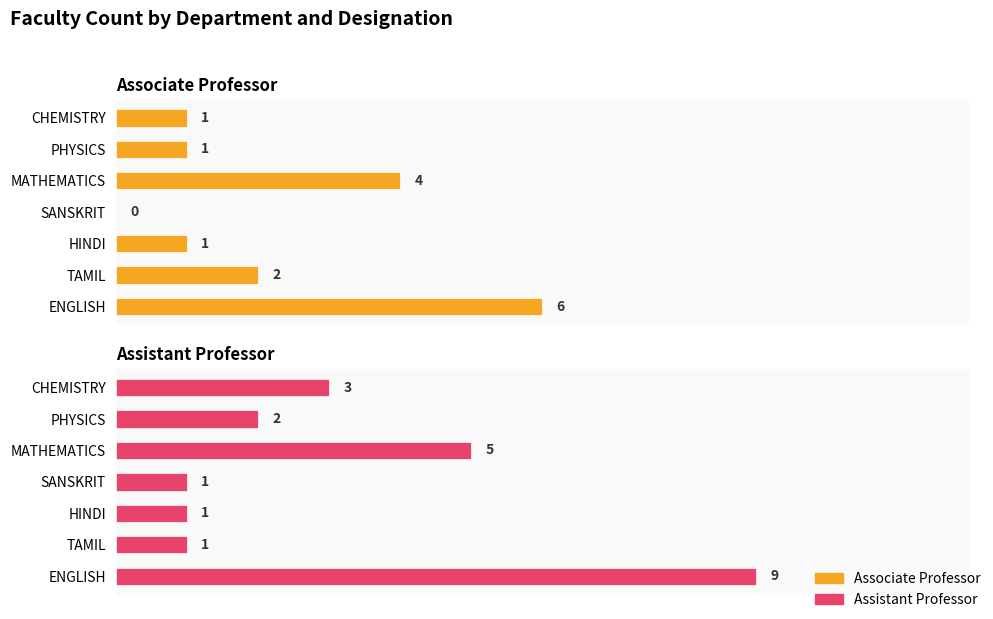

What is the highest value of the Associate Professor series?

6